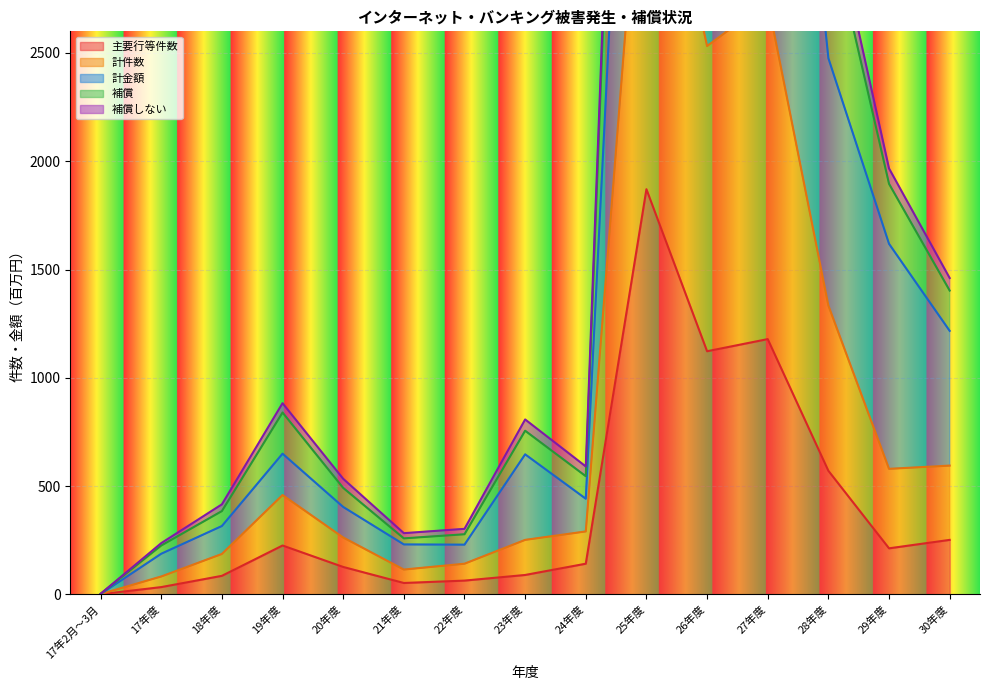

Which series has the largest total across all categories?

計件数